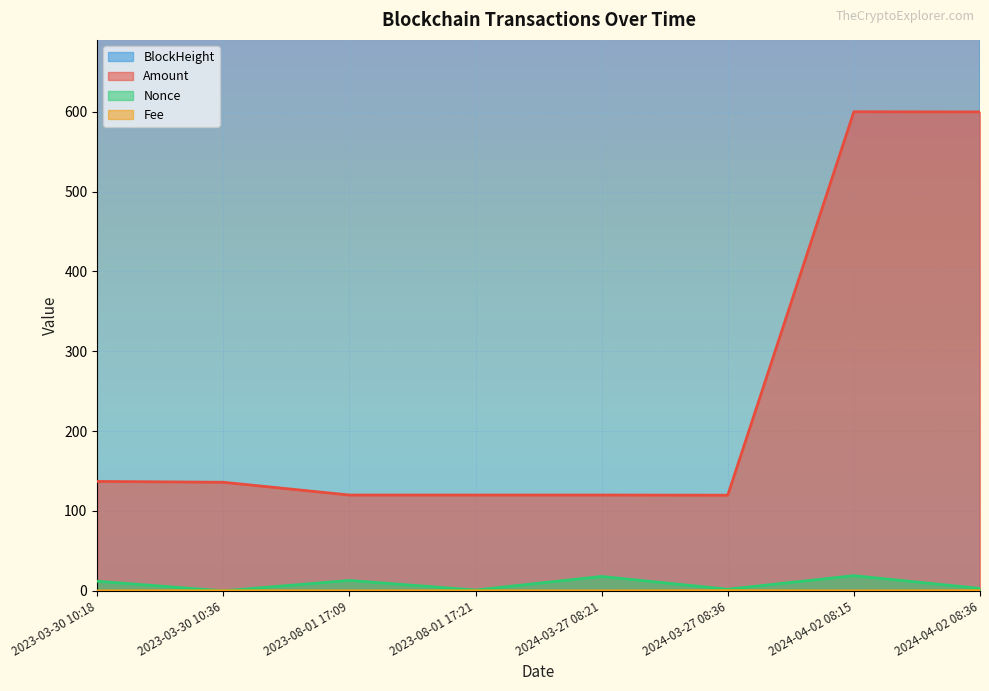

How many values in the BlockHeight series exceed 340756?

3